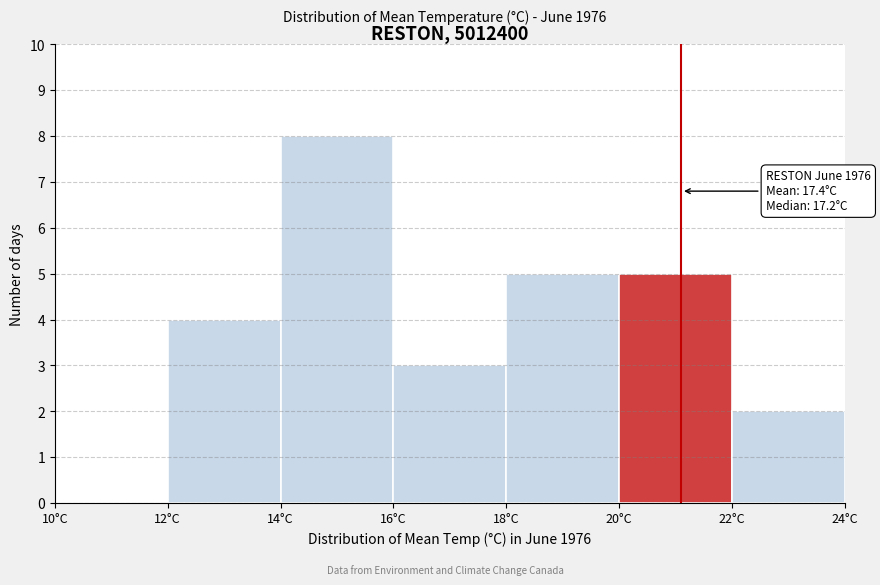

Over which range of the x-axis is the bar tallest?

14 to 16